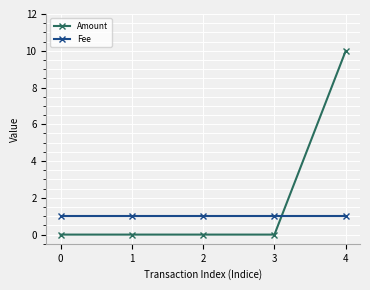

How many lines are shown in the chart?

2